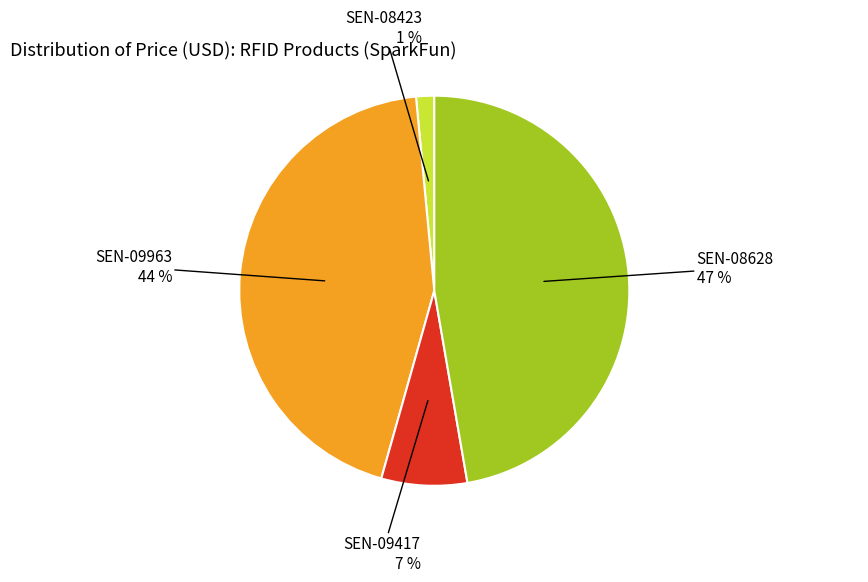

Is there a majority slice in this chart?

No